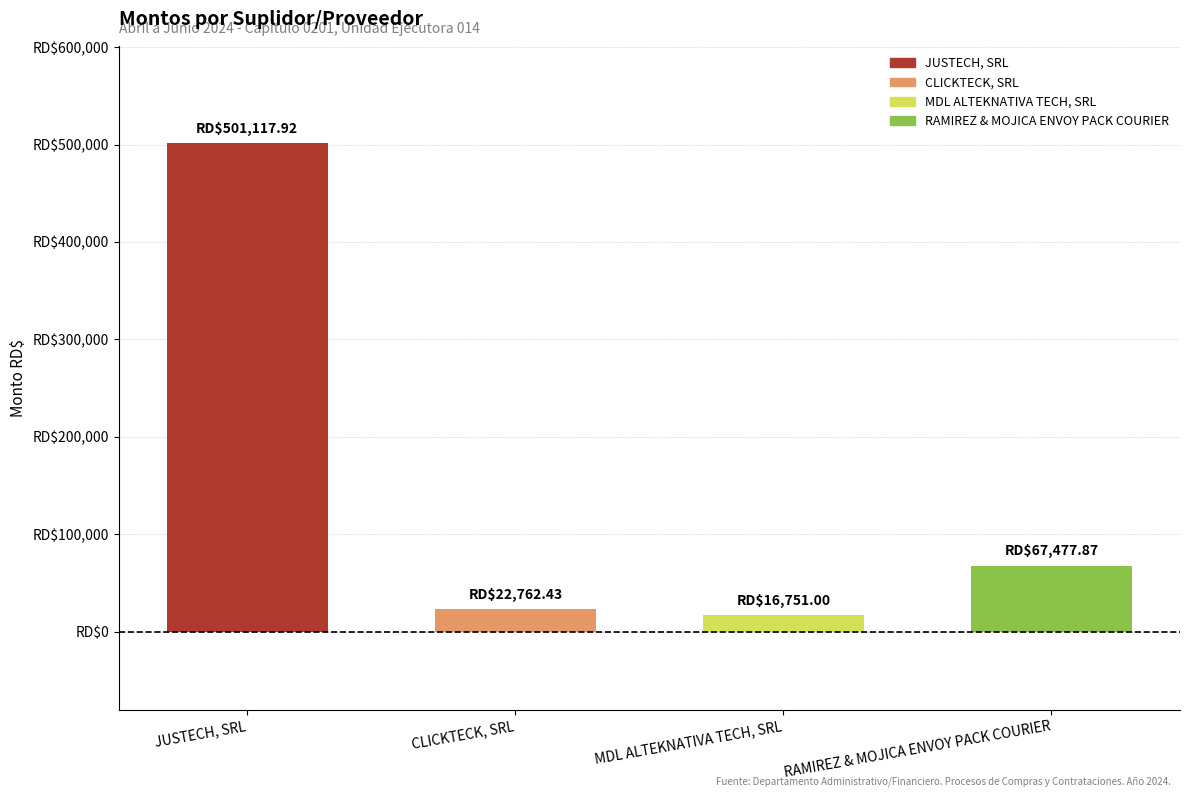

What is the minimum value shown in the chart?

16751.0